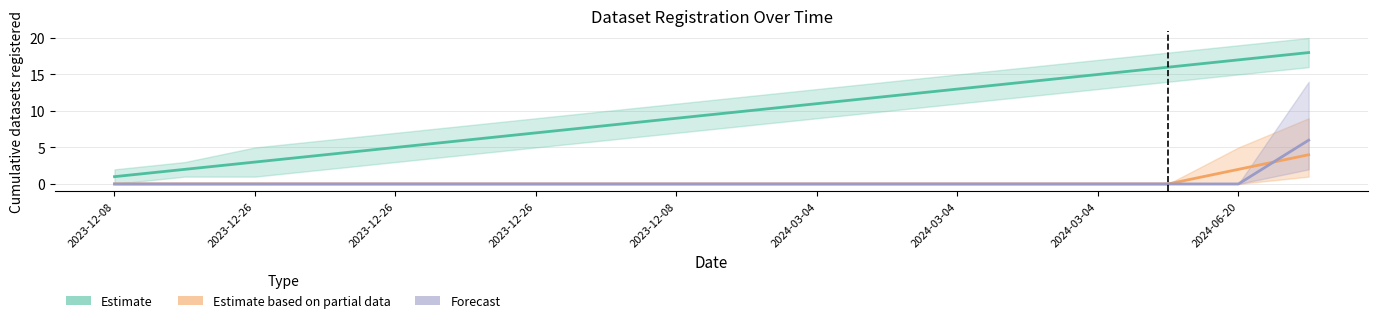

How many data points does each series have?

18